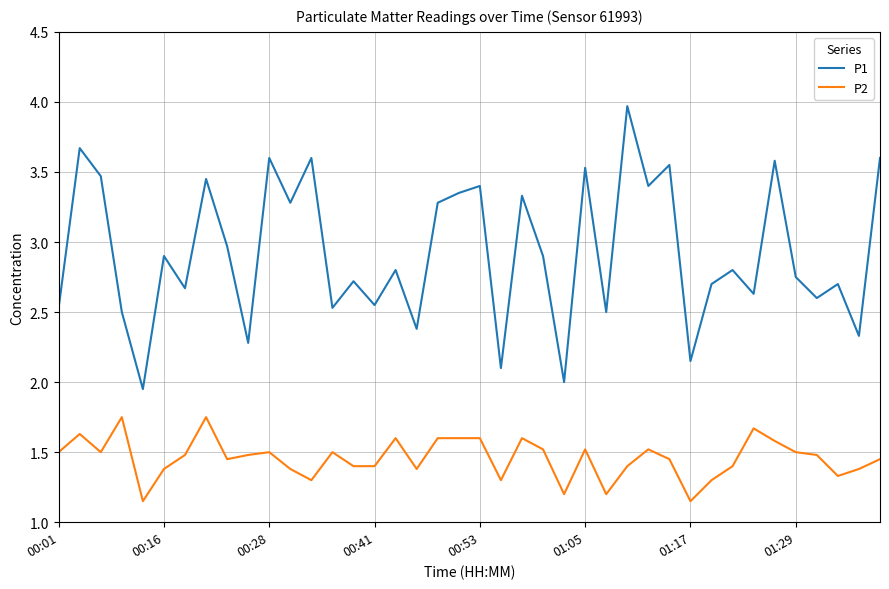

True or false: P1 and P2 intersect in this chart.

False